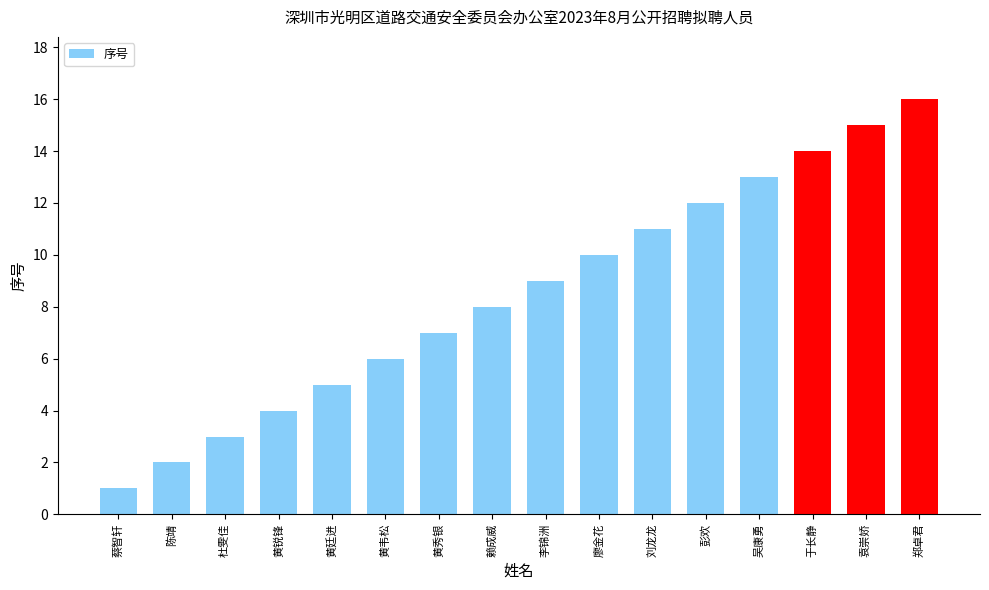

What is the change in value from 黄廷进 to 刘龙龙?

+6